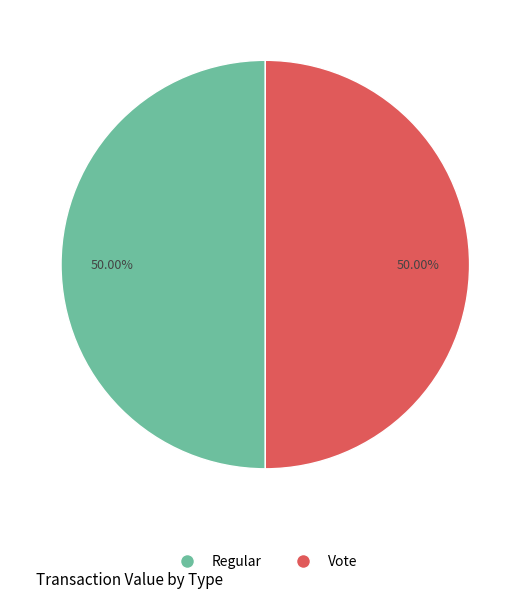

Combined, do Vote and Regular account for over 50%?

Yes